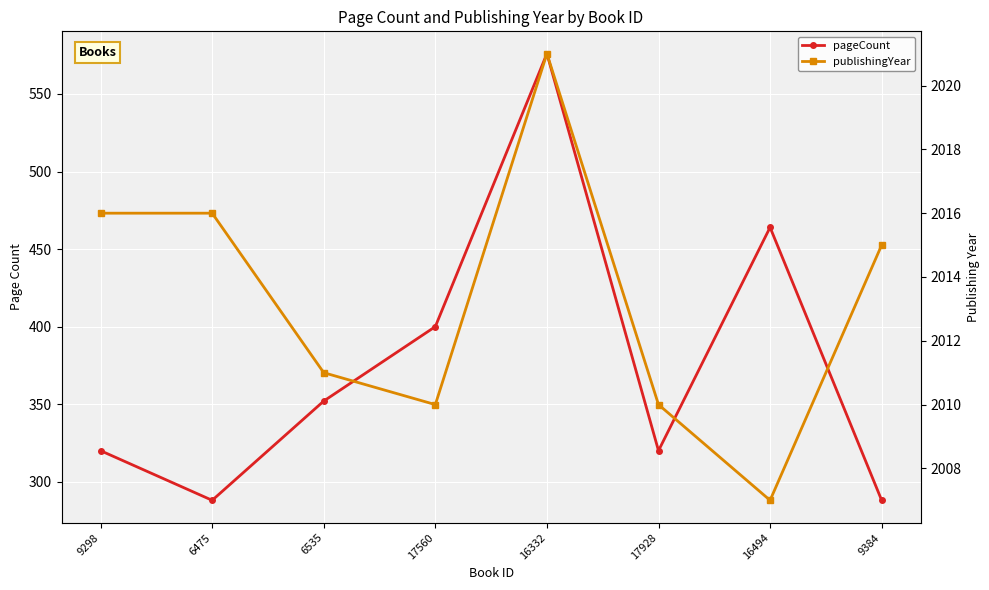

Reading right to left, transcribe all the data shown in this chart.

pageCount: 9384=288	16494=464	17928=320	16332=576	17560=400	6535=352	6475=288	9298=320
publishingYear: 9384=2015	16494=2007	17928=2010	16332=2021	17560=2010	6535=2011	6475=2016	9298=2016